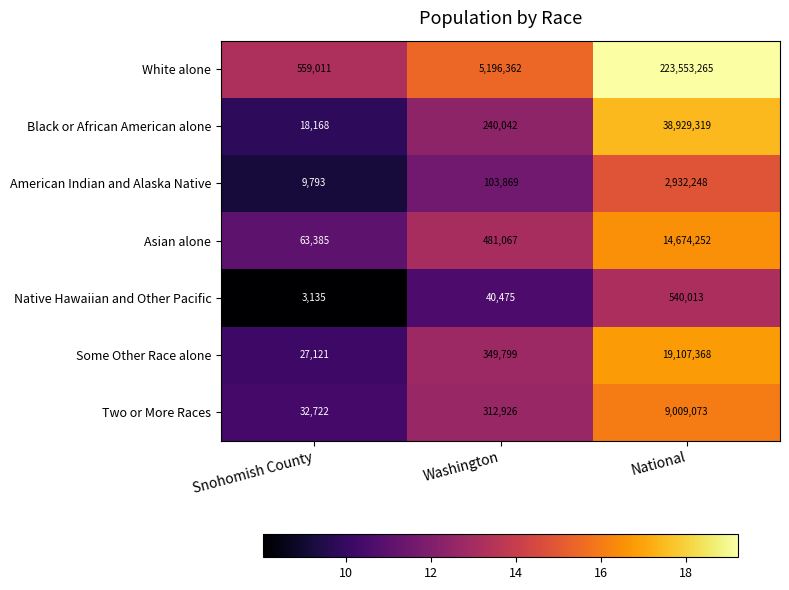

Read the American Indian and Alaska Native value at Snohomish County.

9793